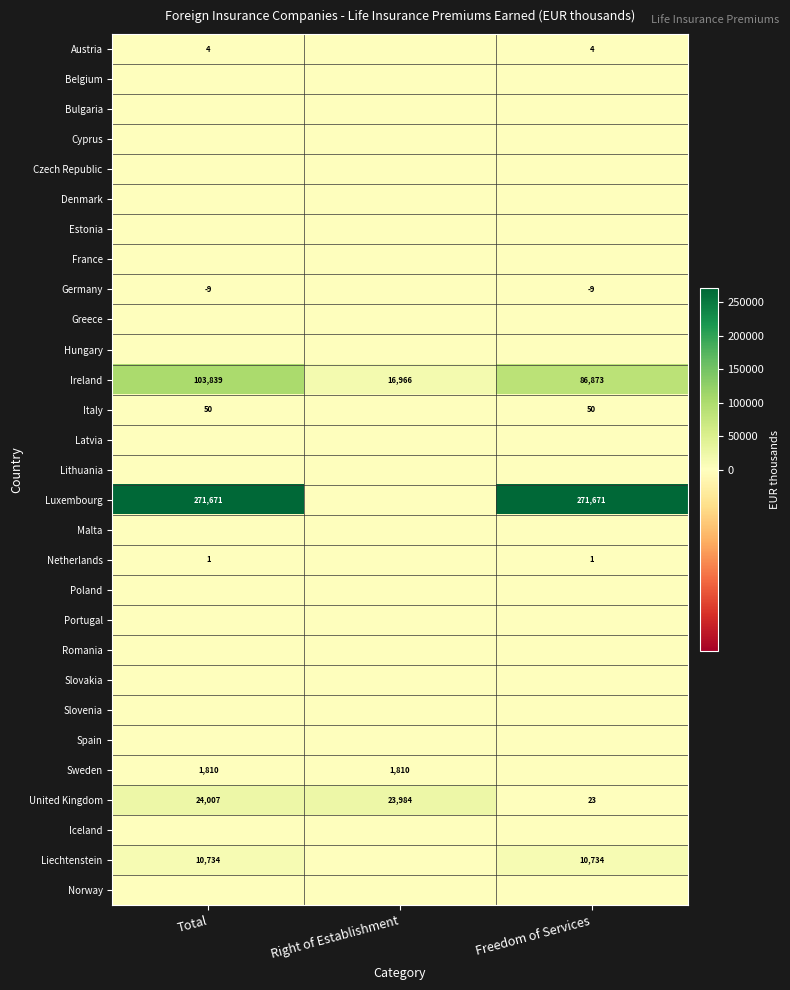

Is the value of Liechtenstein at Total greater than the value of Ireland at Right of Establishment?

No